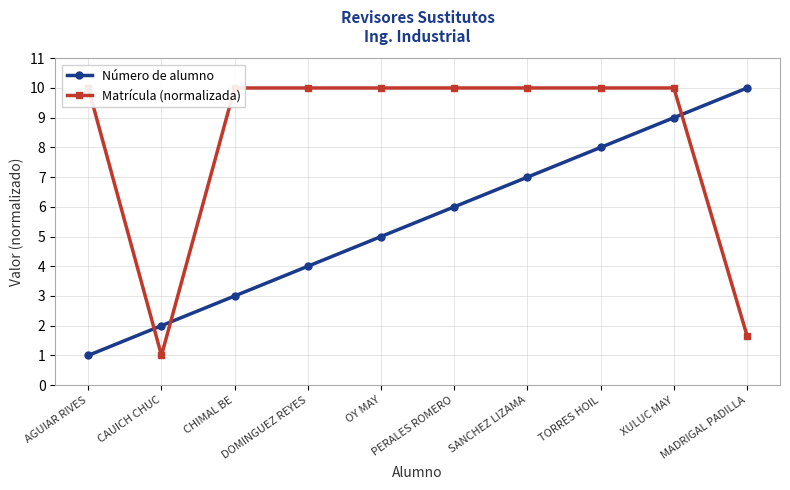

Where is Número de alumno nearest to the value 5?

OY MAY